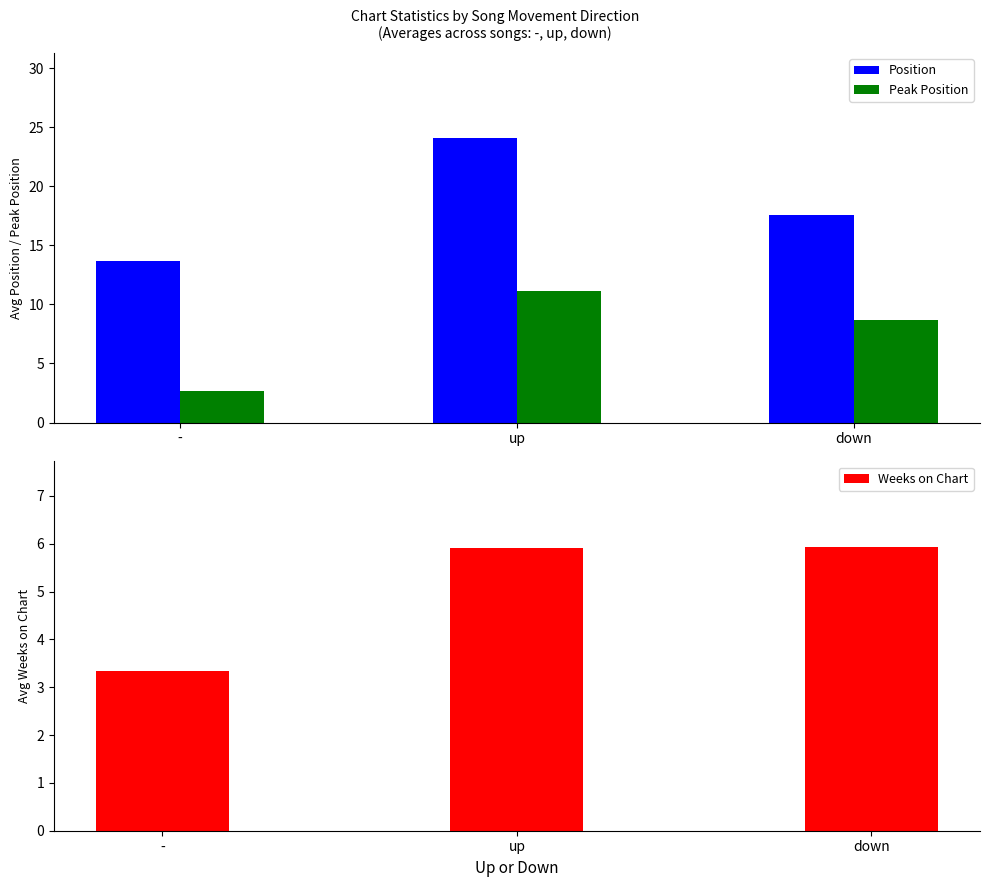

The value of Position at down is 17.5. True or false?

True